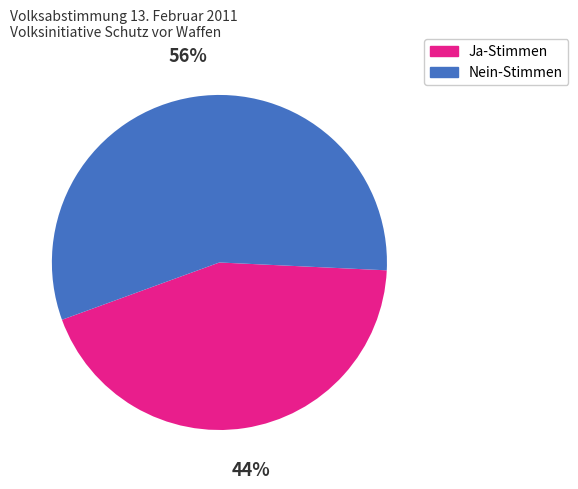

Count the number of slices in the pie.

2